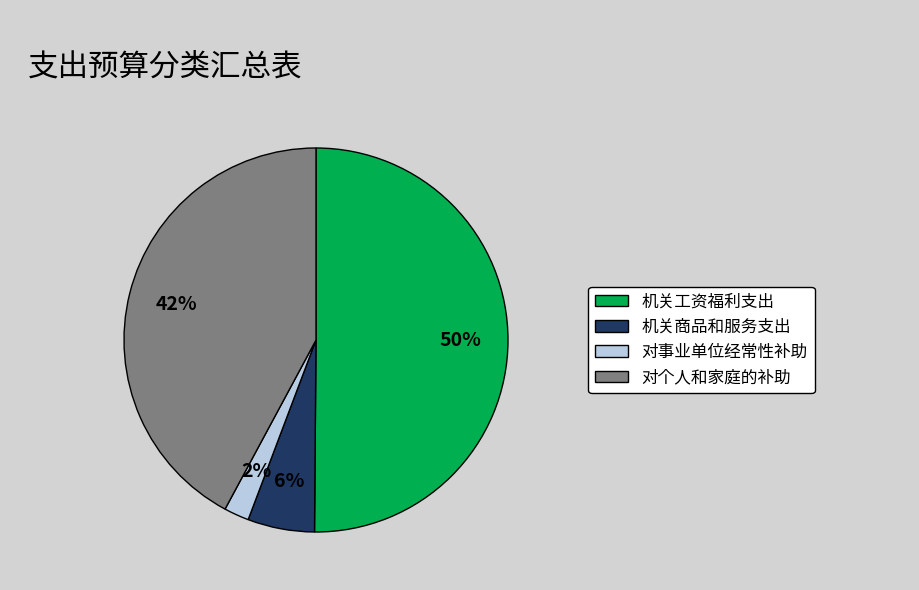

Count the number of slices in the pie.

4